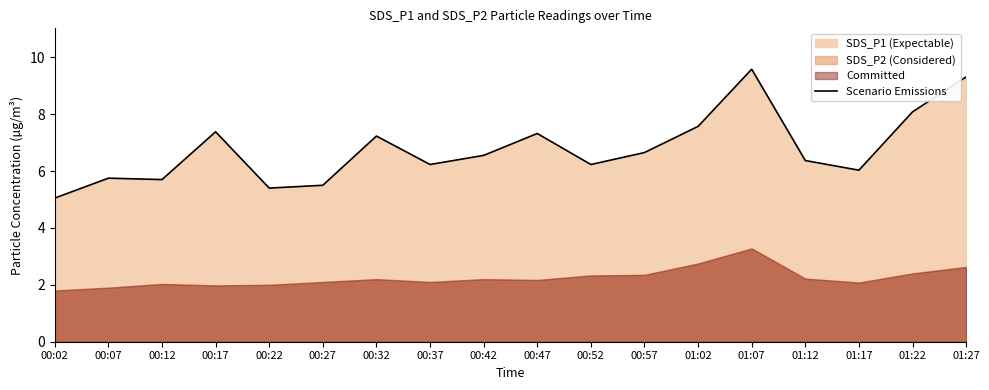

Where does the data first go above 6?

00:17